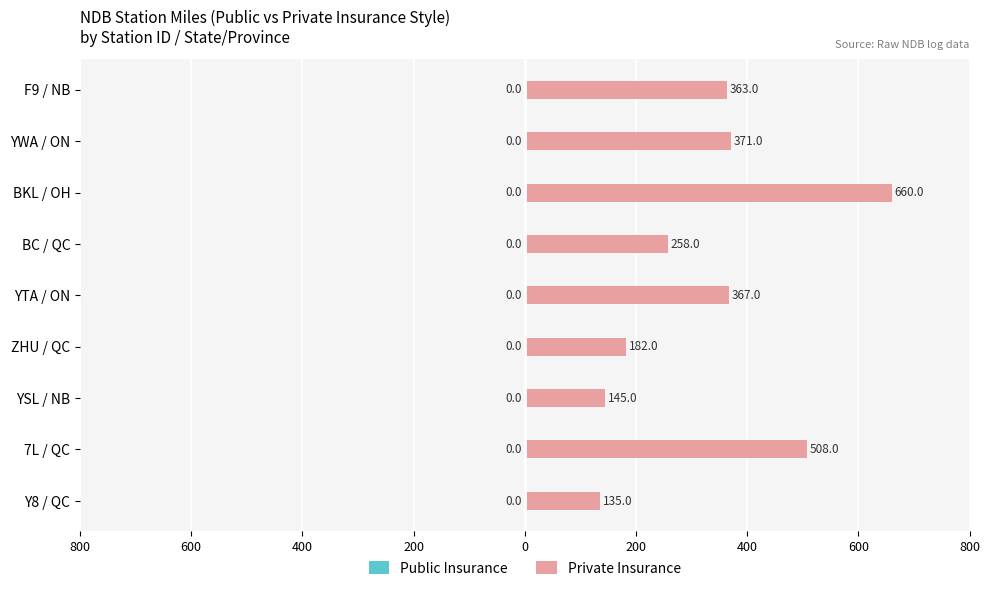

Are the bars horizontal?

Yes